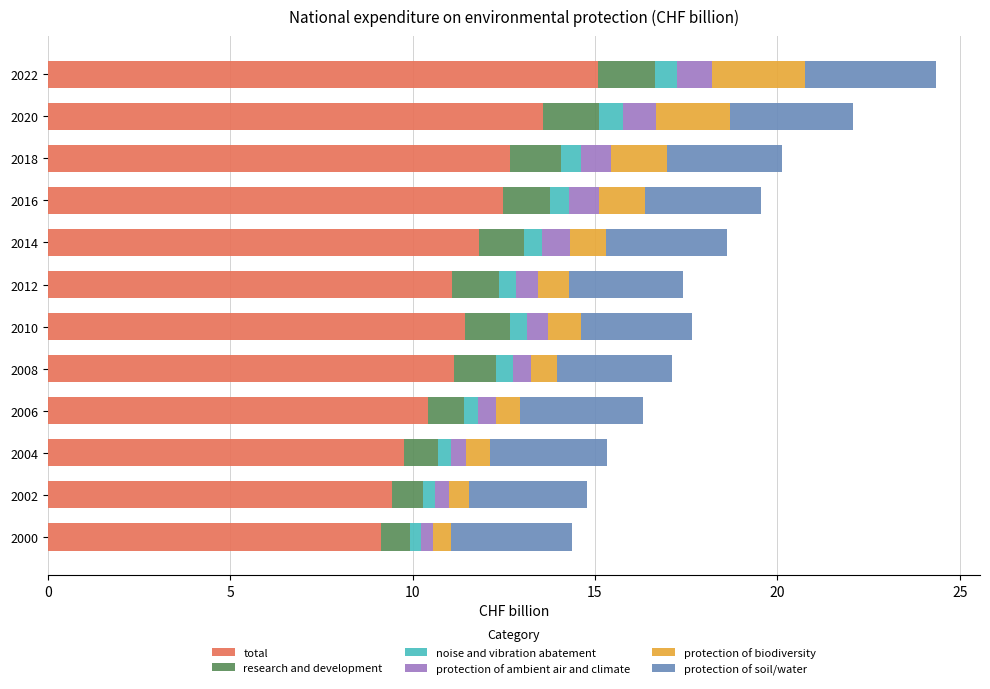

What is the maximum value for total?

15.1